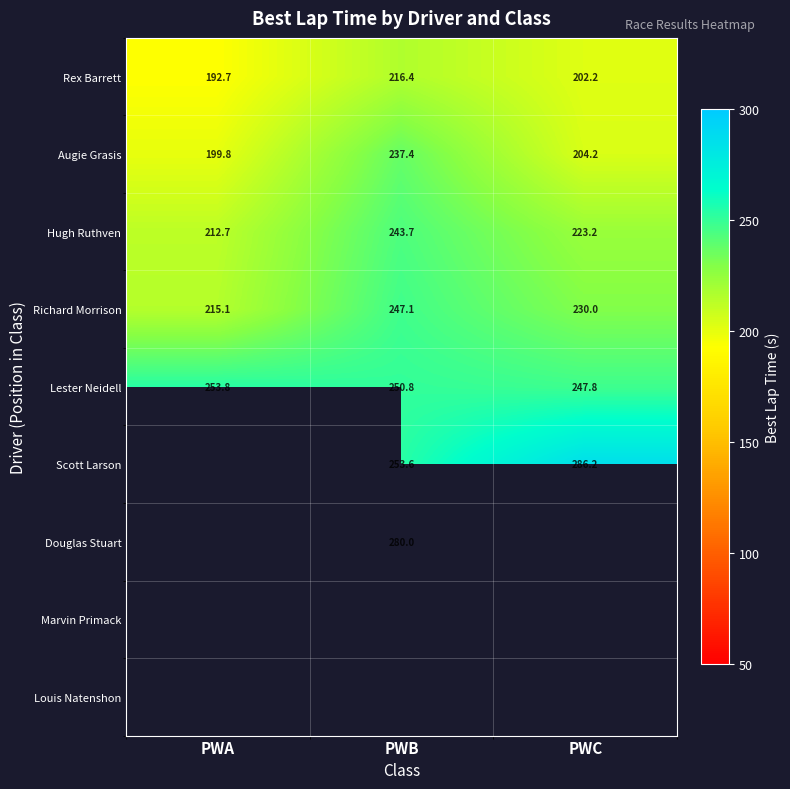

Is the value of Richard Morrison at PWB greater than the value of Augie Grasis at PWC?

Yes